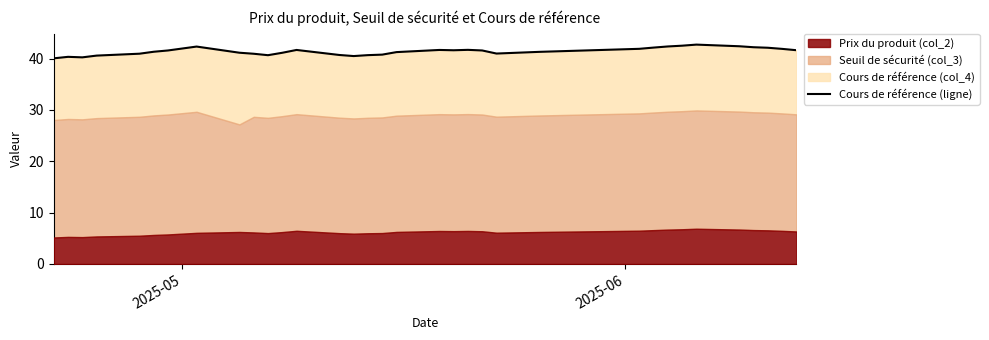

What is the value of the 25th point from the left?

41.9